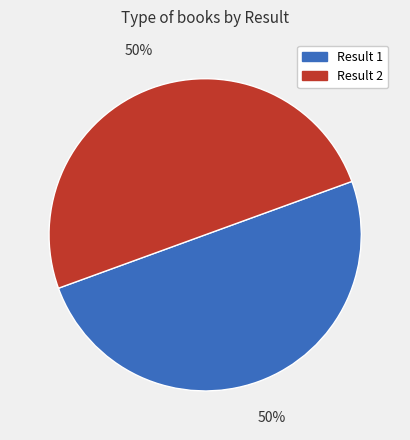

To the nearest percent, what is the average slice percentage?

50%